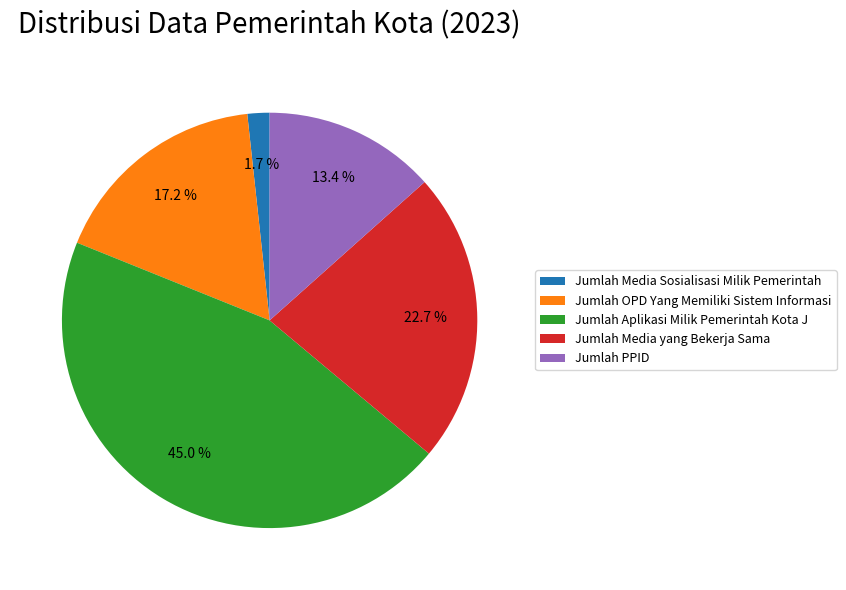

Is Jumlah Media yang Bekerja Sama the majority of the pie?

No